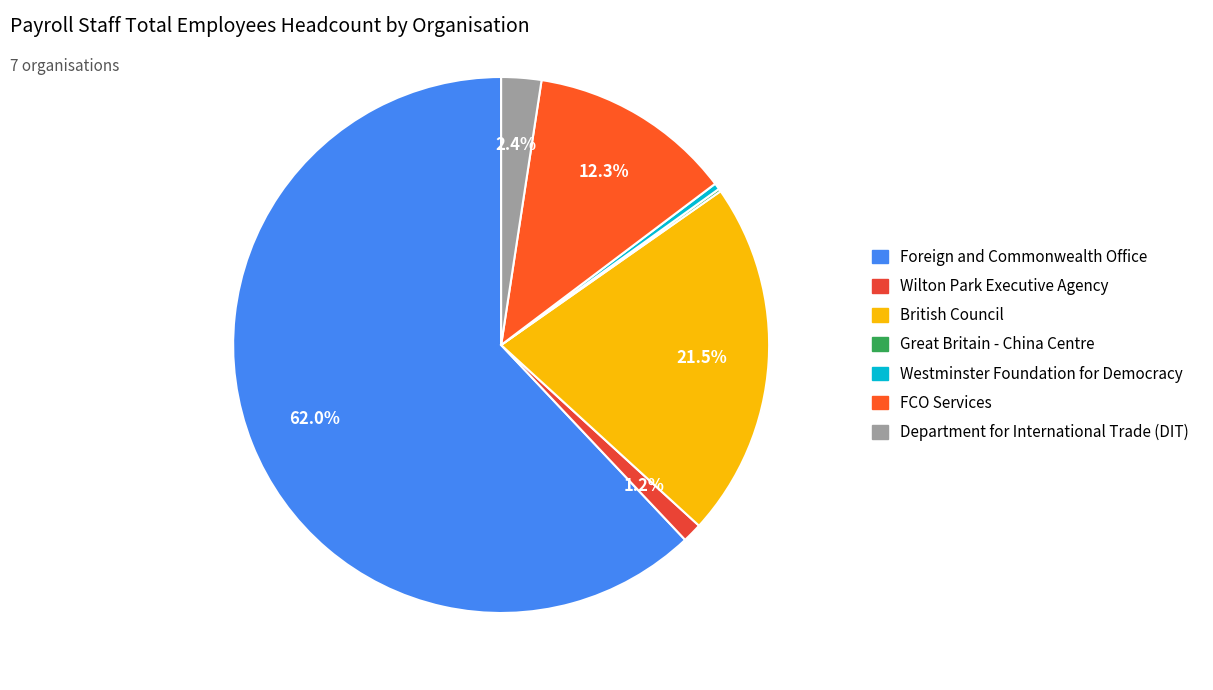

Which category accounts for the majority?

Foreign and Commonwealth Office